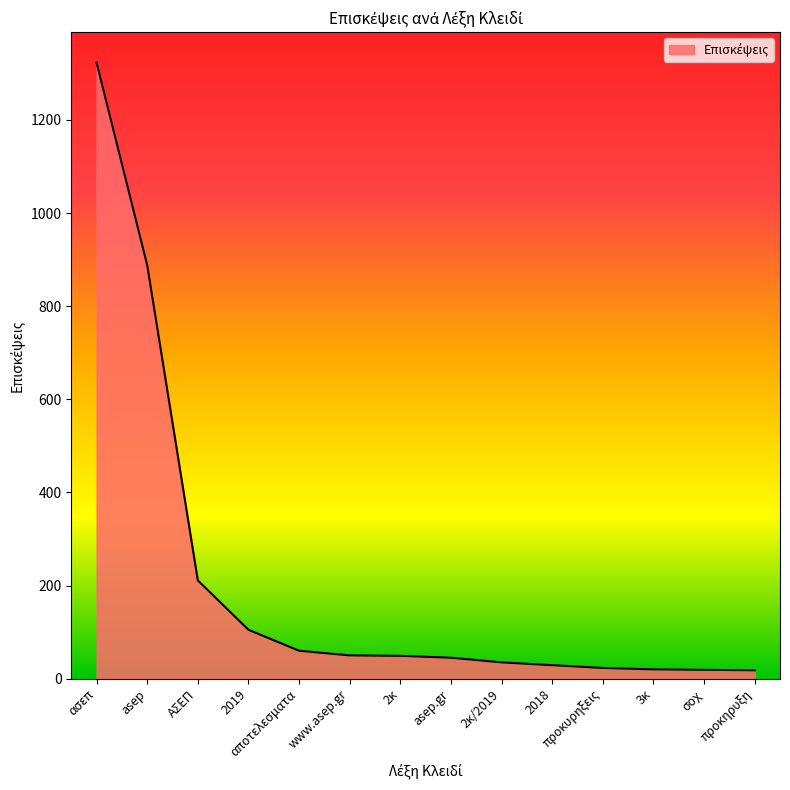

What is the greatest value displayed?

1323